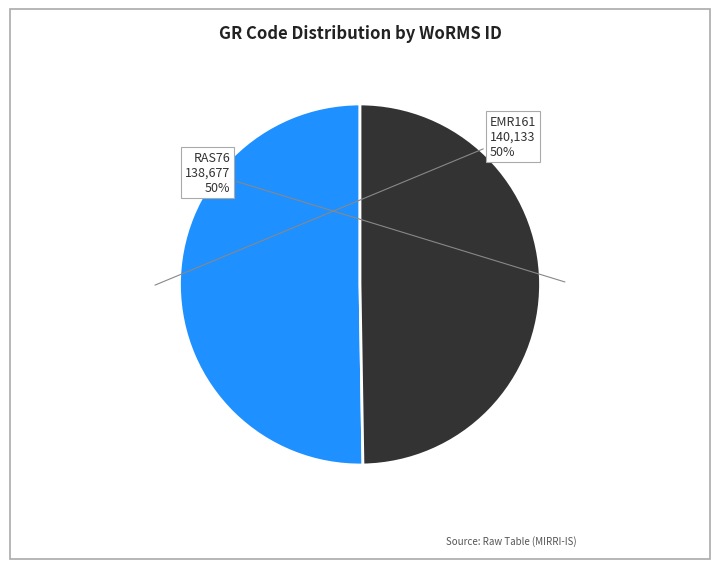

Is it true that EMR161 is 50% of the pie?

True